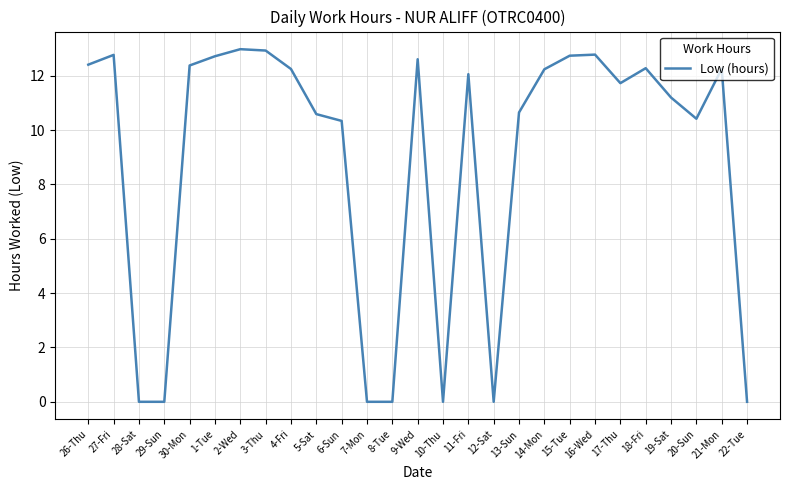

Which has a higher value, 1-Tue or 5-Sat?

1-Tue